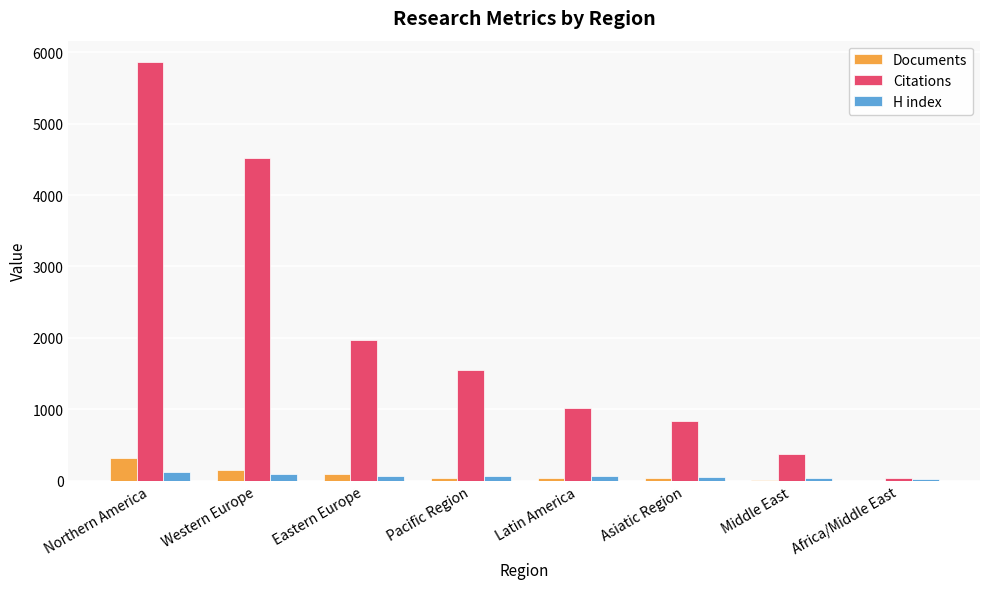

Which category has the highest value across all series?

Northern America